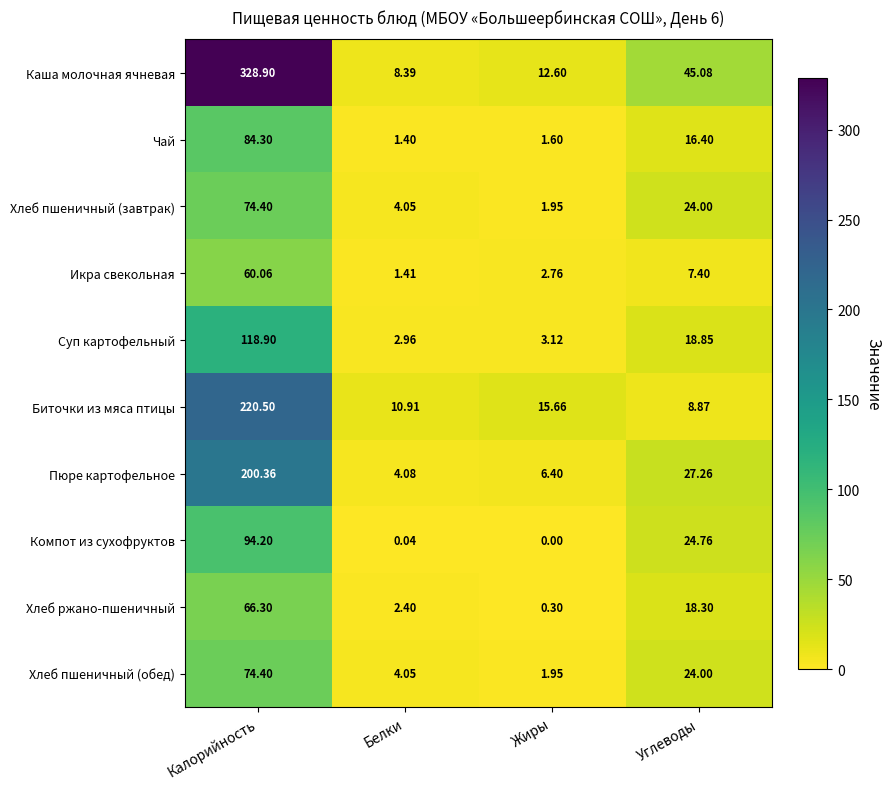

At which label is Биточки из мяса птицы closest to 114?

Жиры